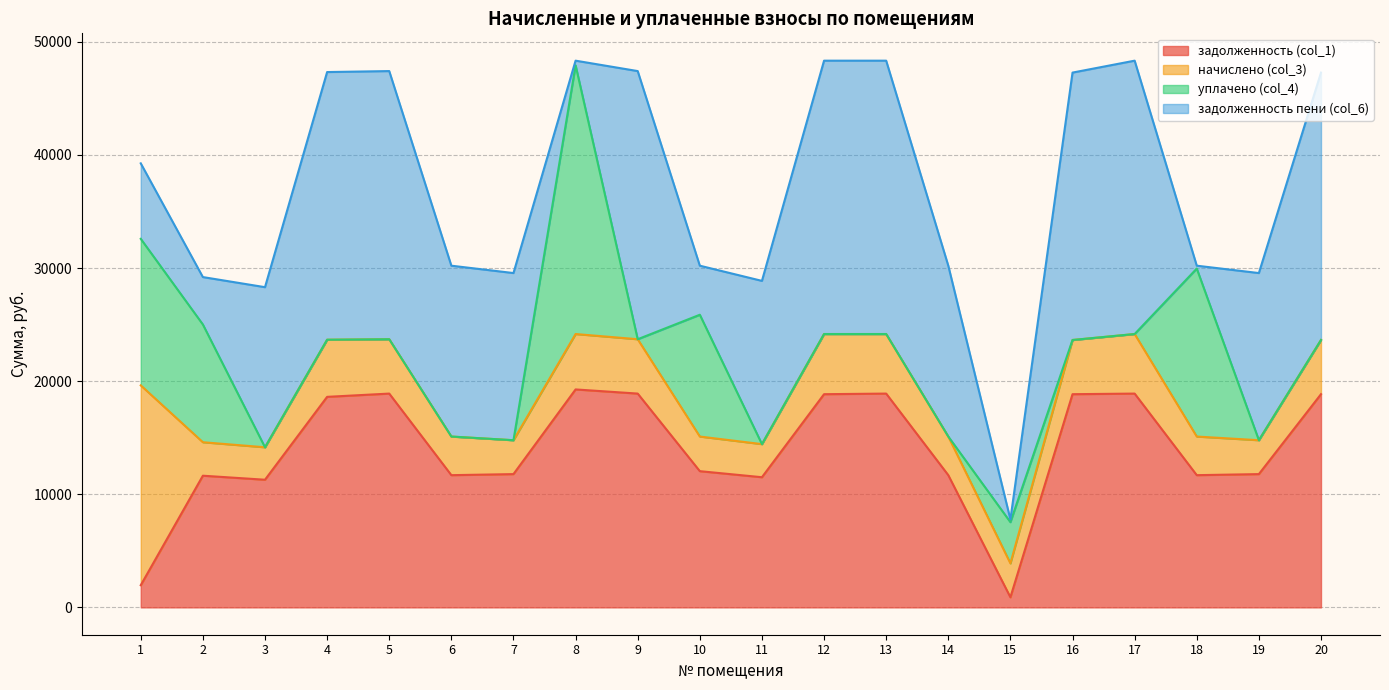

True or false: уплачено (col_4) and начислено (col_3) intersect in this chart.

True